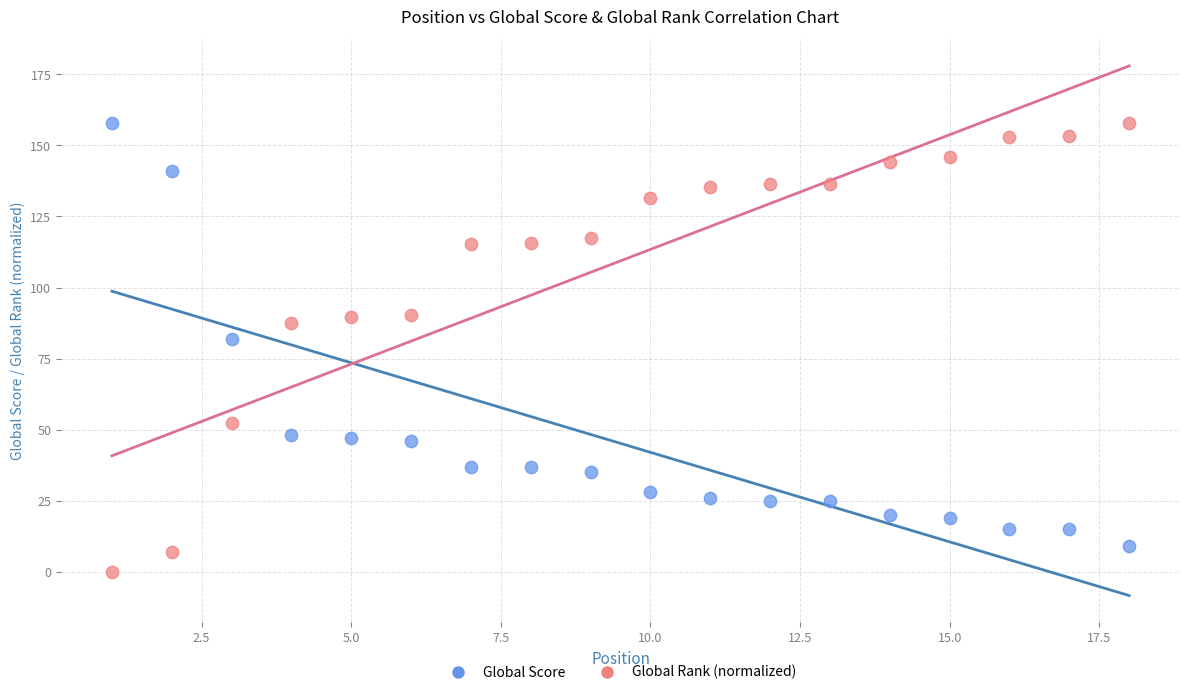

In the Global Rank (normalized) series, what Y value is closest to 79?

87.7